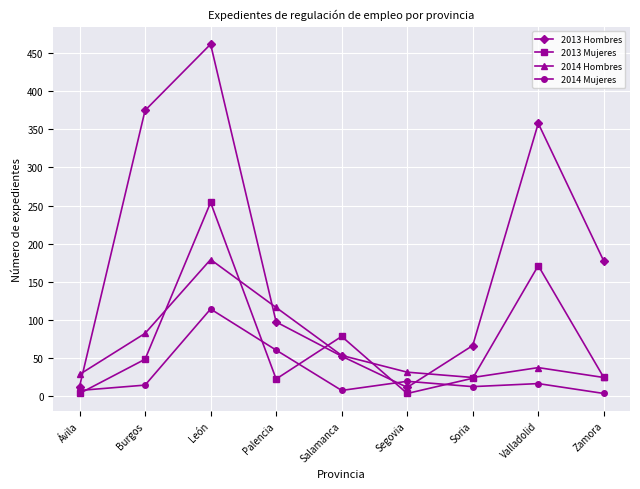

Where do 2013 Mujeres and 2013 Hombres first cross each other?

Palencia and Salamanca